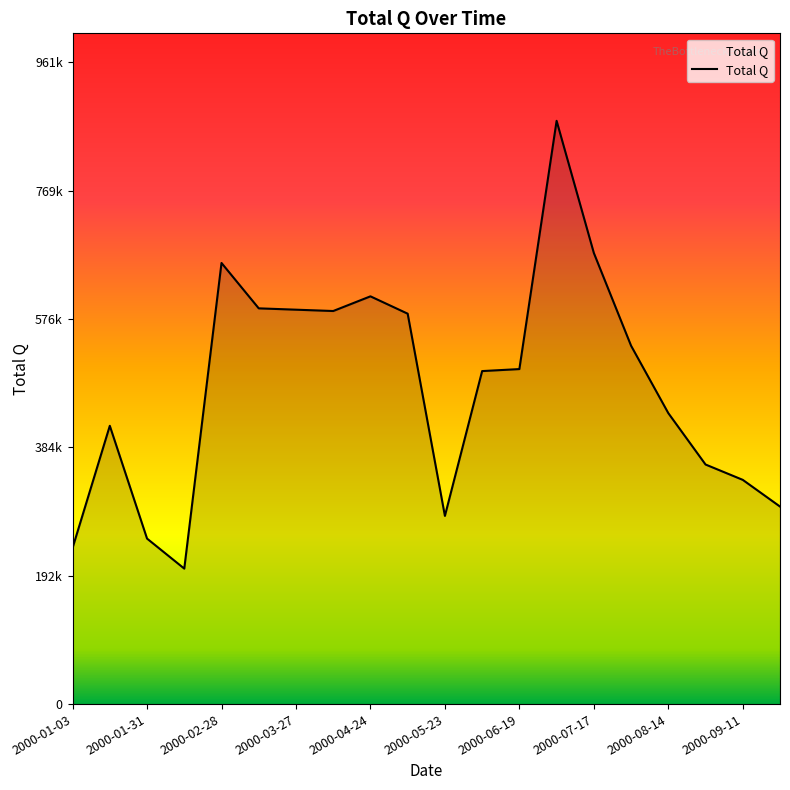

True or false: the data has more than 0 interior local peaks.

True